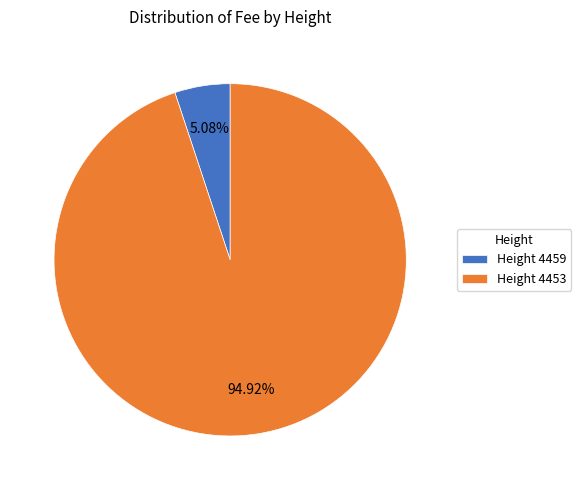

Rank the categories by value from highest to lowest.

Height 4453, Height 4459